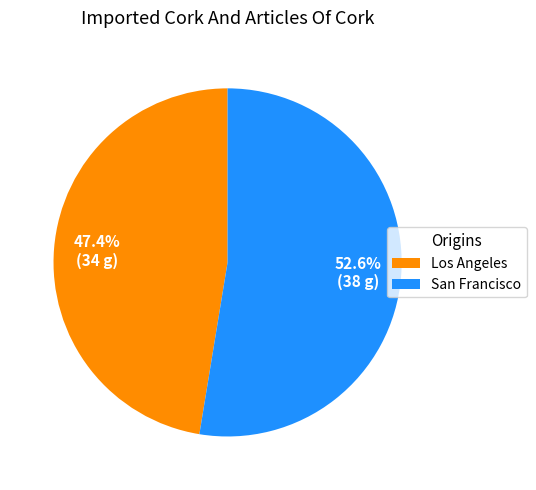

Approximately how many times larger is the value at San Francisco compared to Los Angeles?

1.1